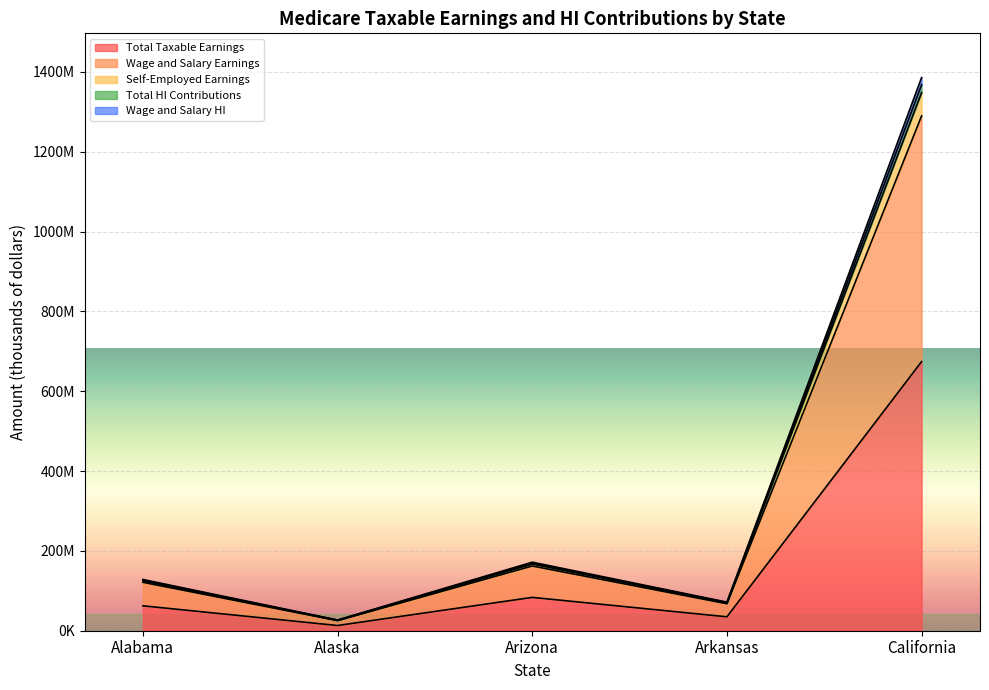

What is the greatest value displayed?

1385852740